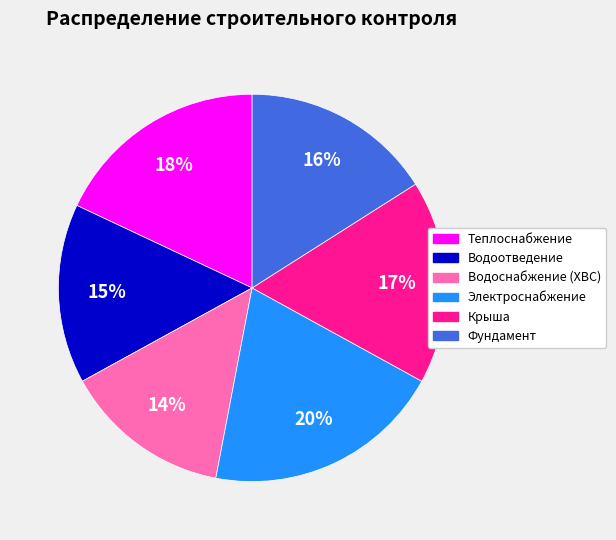

To the nearest percent, what percentage of the pie is Фундамент?

16%